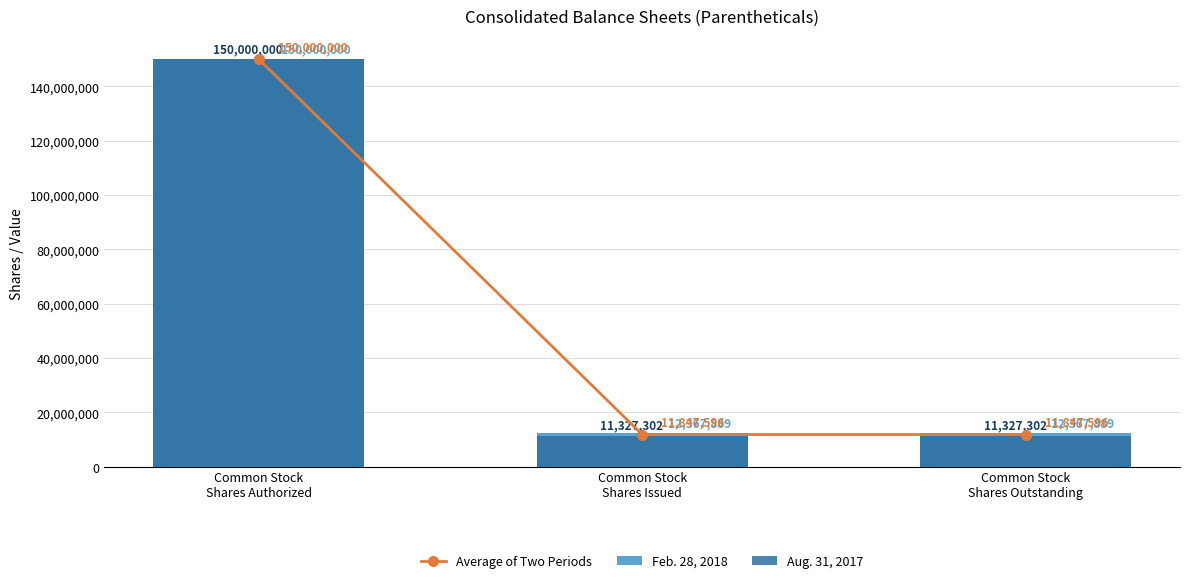

Which series has the largest total across all categories?

Feb. 28, 2018